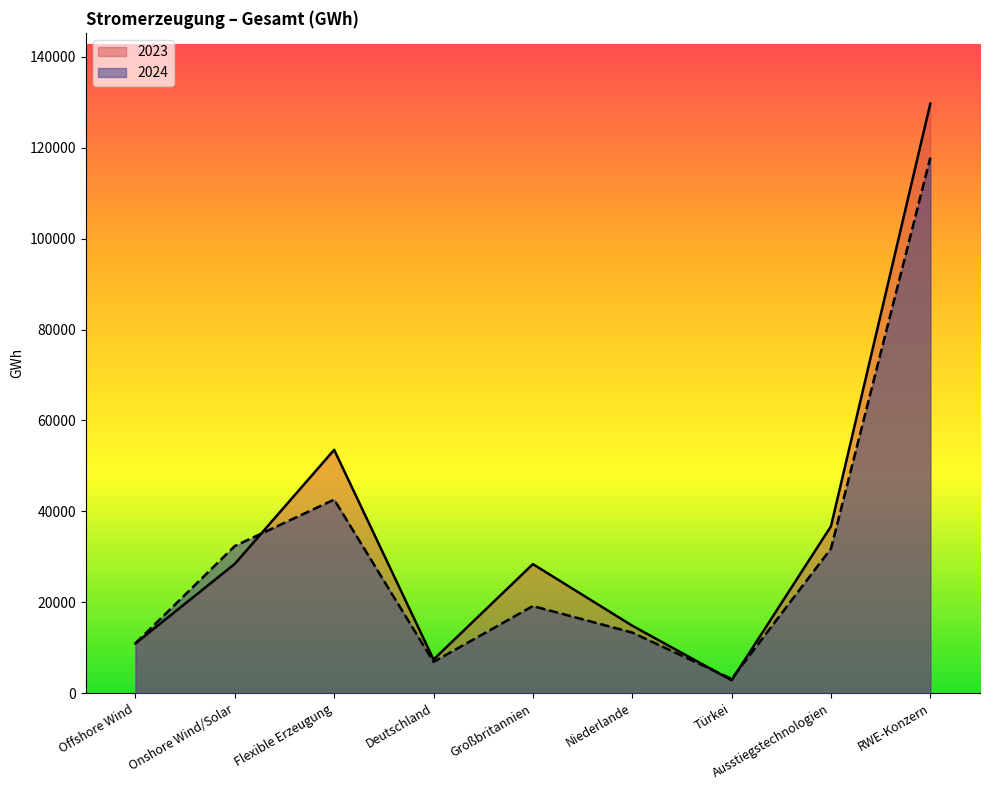

How many times do 2024 and 2023 cross each other?

3